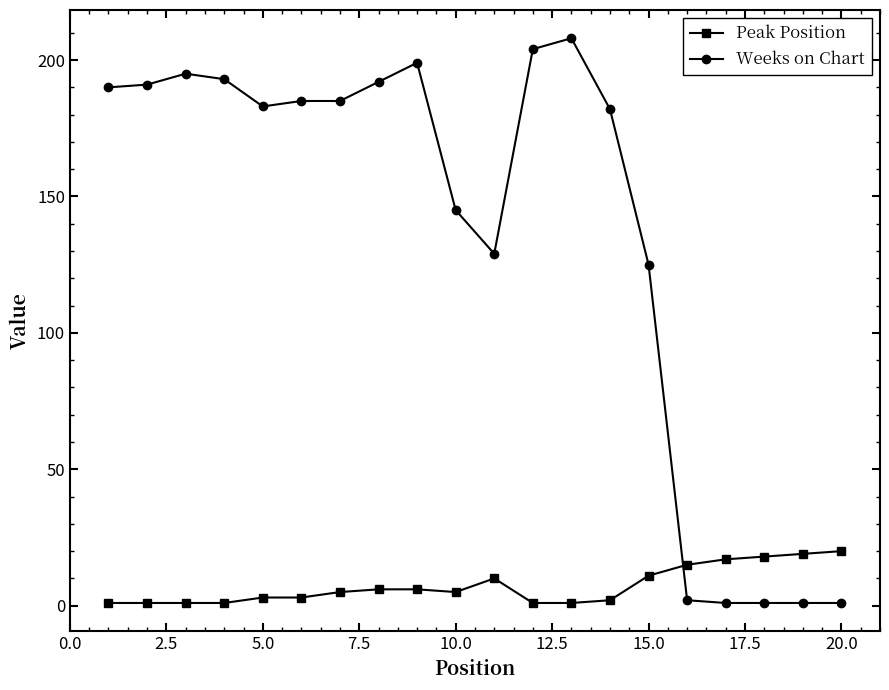

Which series has the largest total across all categories?

Weeks on Chart